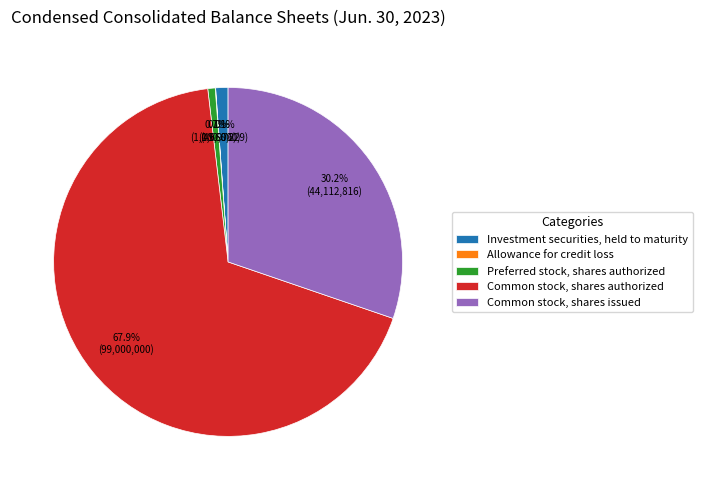

Between Investment securities, held to maturity and Common stock, shares authorized, which is larger?

Common stock, shares authorized